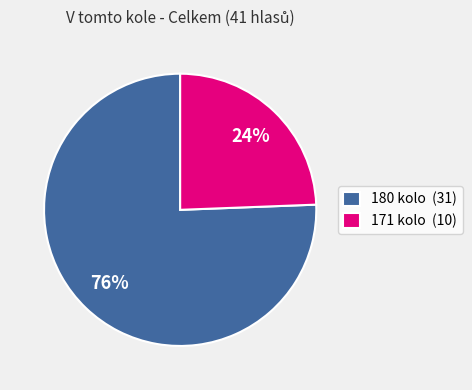

The 171 kolo (10) slice represents 24% of the pie. True or false?

True